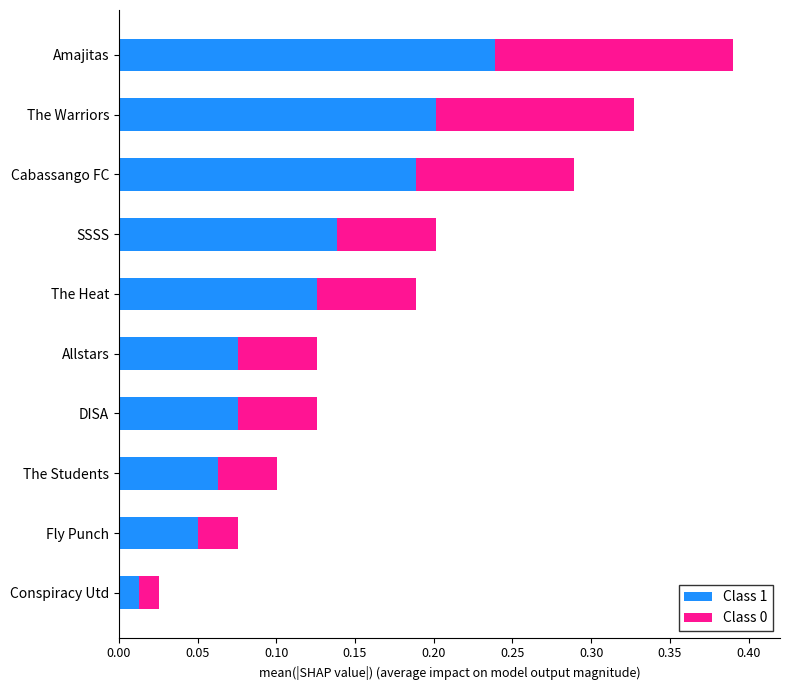

True or false: Class 1 has a value of 0.1 at DISA.

True